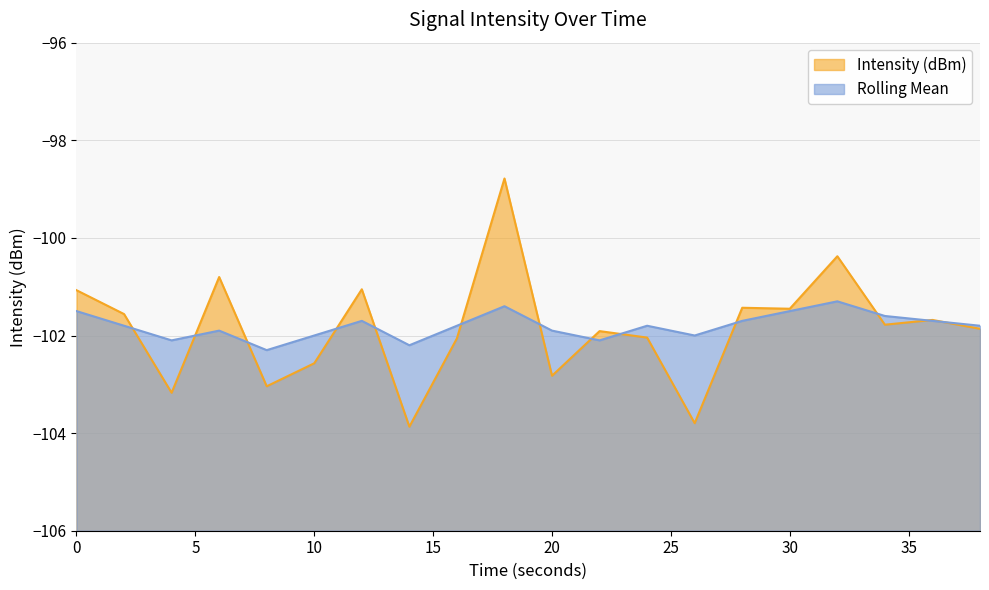

What is the difference between the Intensity (dBm) values at 16 and 12?

1.0